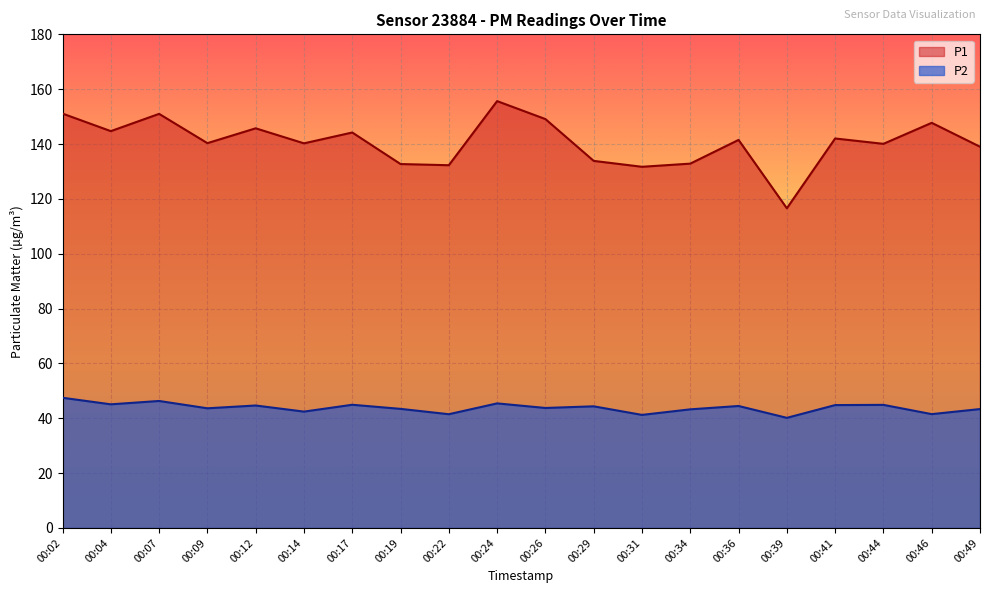

True or false: P1 and P2 cross at least once.

False